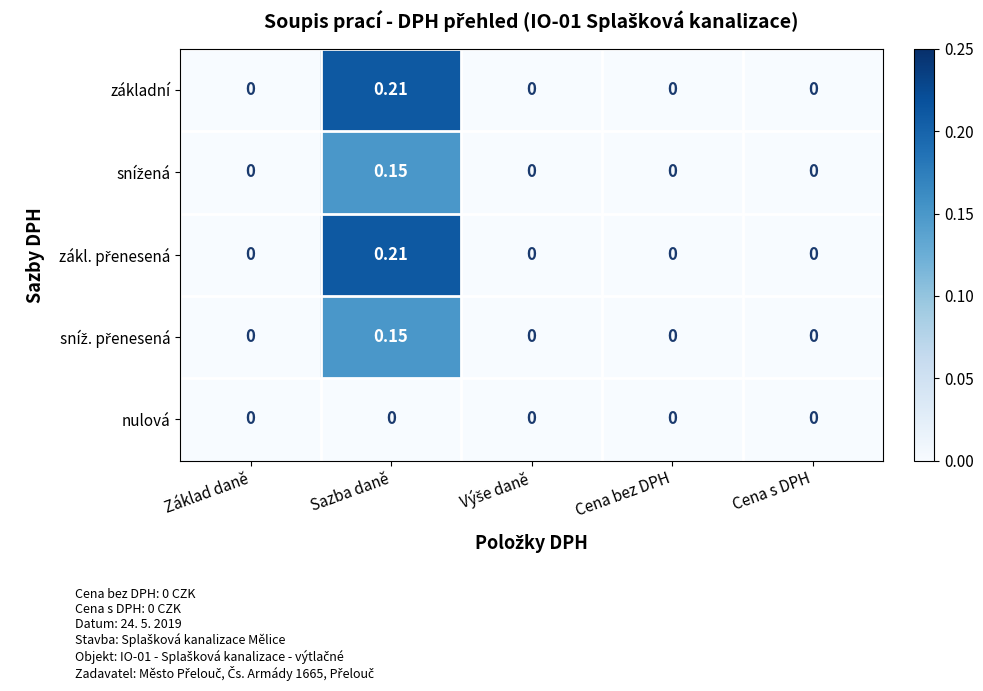

Which label corresponds to the largest value in the chart?

Sazba daně